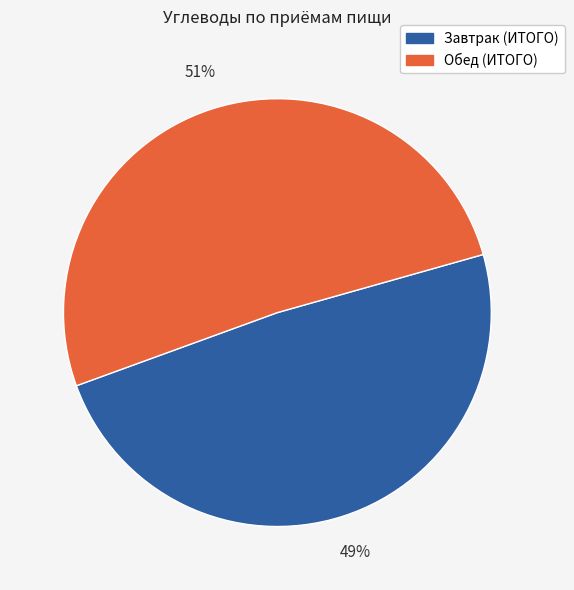

Combined, do Завтрак (ИТОГО) and Обед (ИТОГО) account for over 50%?

Yes